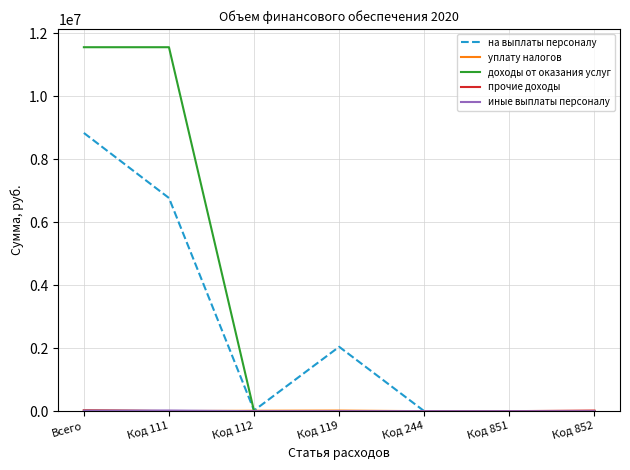

Does the chart have visible grid lines?

Yes